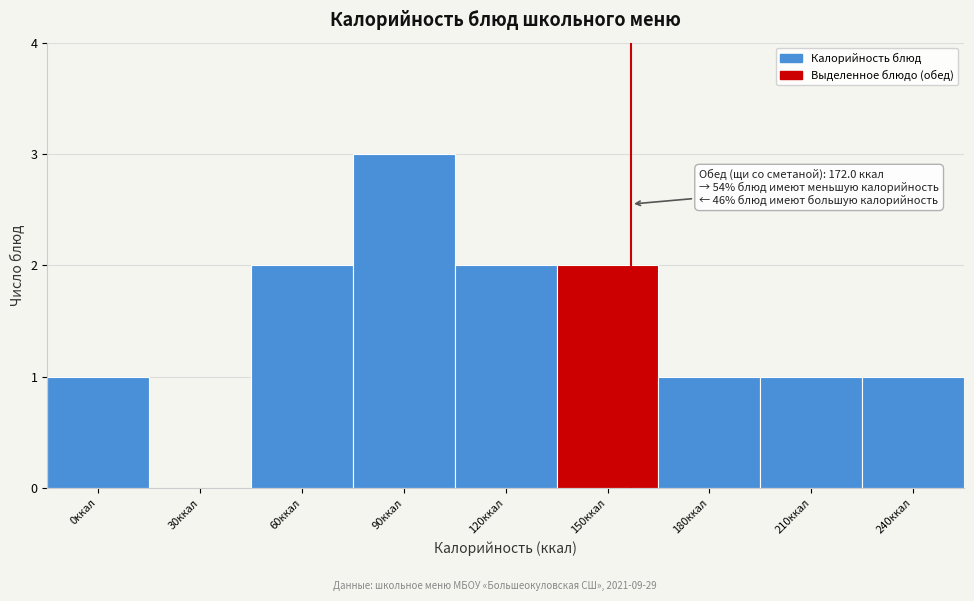

Reading right to left, list all the values displayed in this chart.

240ккал=1	210ккал=1	180ккал=1	150ккал=2	120ккал=2	90ккал=3	60ккал=2	30ккал=0	0ккал=1